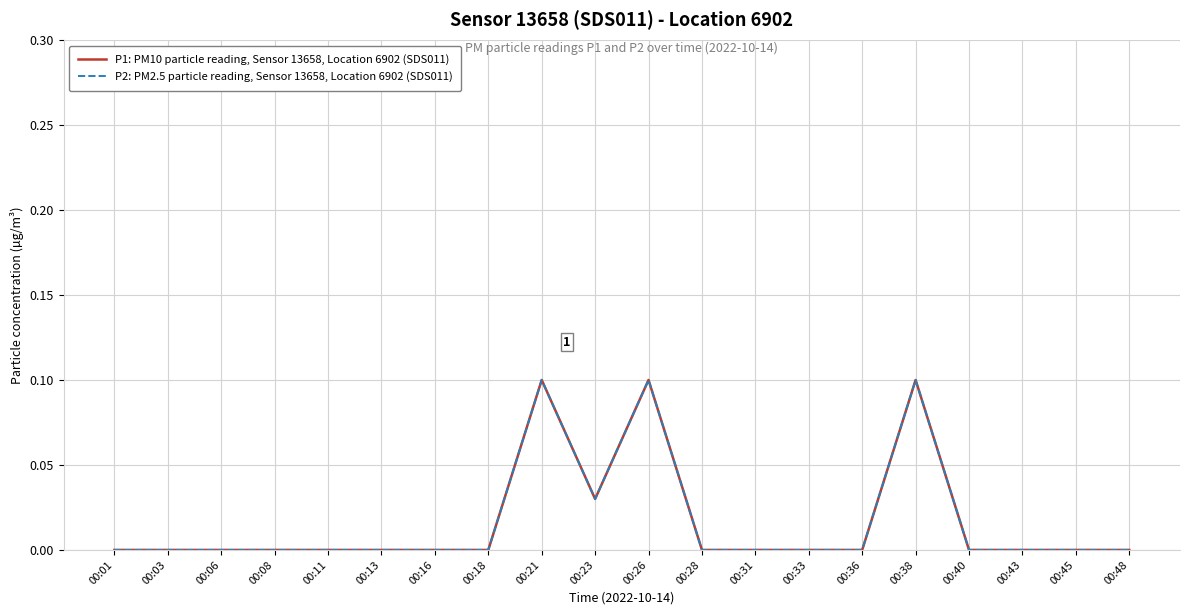

At which label is P1: PM10 particle reading, Sensor 13658, Location 6902 (SDS011) closest to 0?

00:01